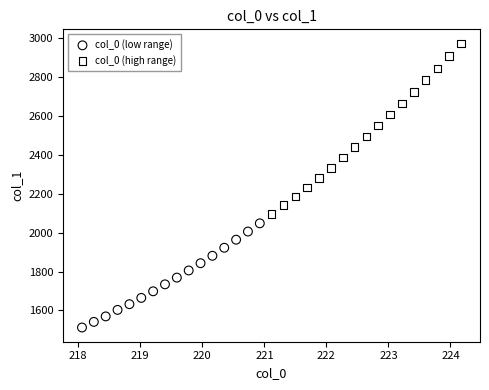

Which series reaches the minimum Y coordinate?

col_0 (low range)